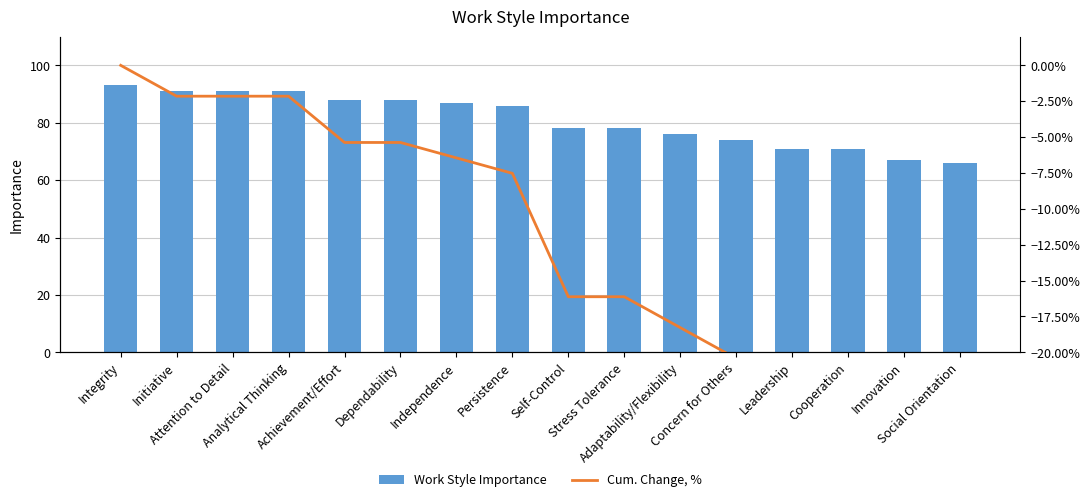

List the series in order of their peak value, highest first.

Work Style Importance, Cum. Change, %